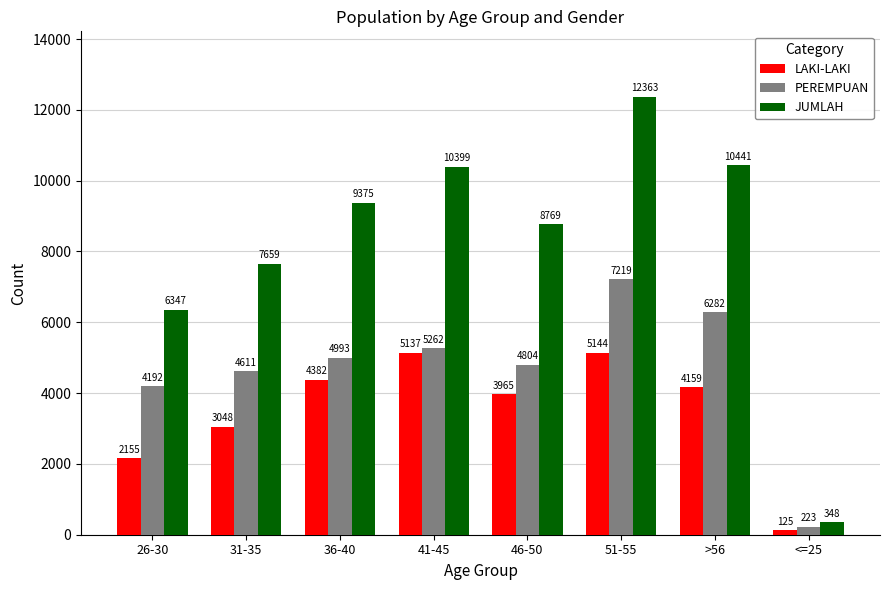

What position from the right is <=25?

1